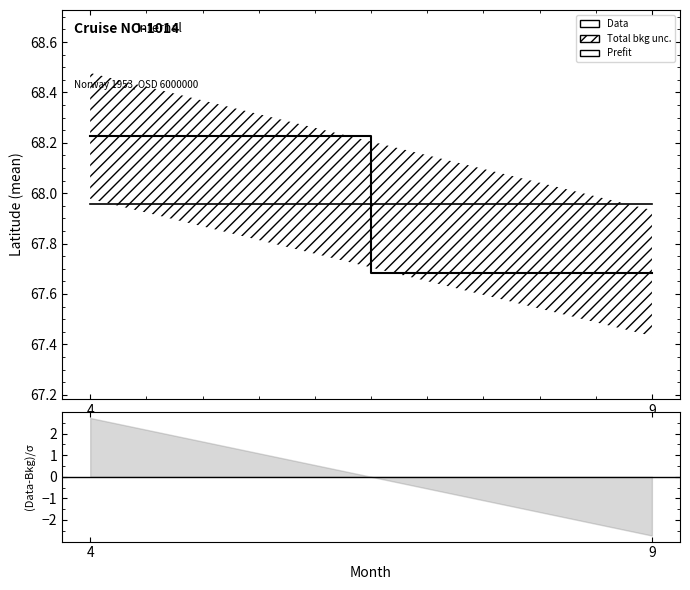

At which label does Data reach its peak?

4